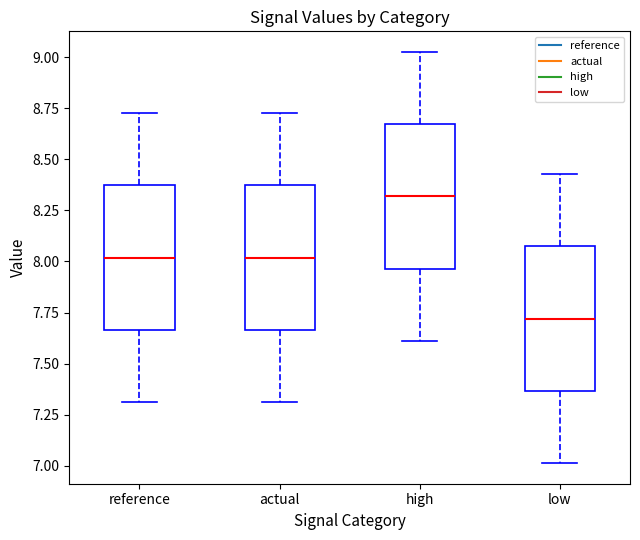

Reading left to right, read every box against the y-axis: the position of its median line, the range the box covers, and the ends of its whiskers. The values are not printed on the chart, so give them approximately, as read against the axis.

reference: median 8.00, box 7.65 to 8.35, whiskers 7.30 to 8.75
actual: median 8.00, box 7.65 to 8.35, whiskers 7.30 to 8.75
high: median 8.30, box 7.95 to 8.65, whiskers 7.60 to 9.05
low: median 7.70, box 7.35 to 8.05, whiskers 7.00 to 8.45